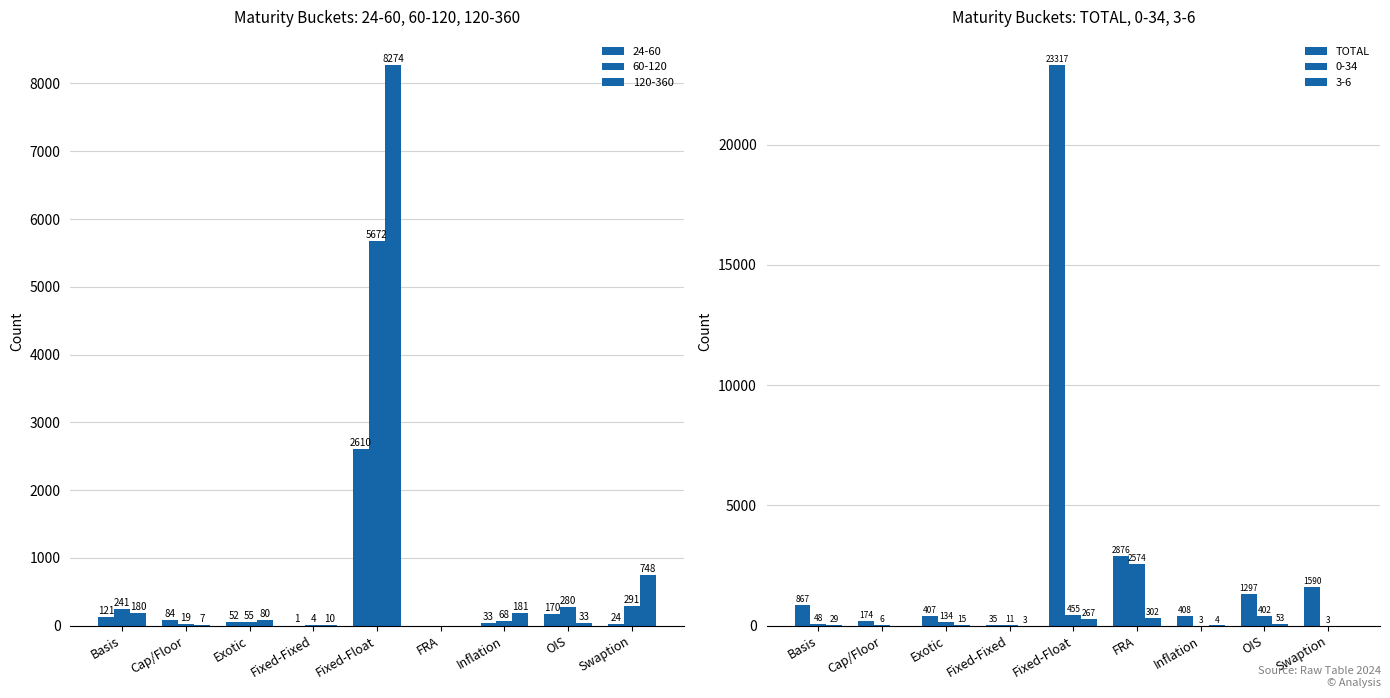

Rank the categories by value from lowest to highest.

Fixed-Fixed, Cap/Floor, Exotic, Inflation, Basis, OIS, Swaption, FRA, Fixed-Float